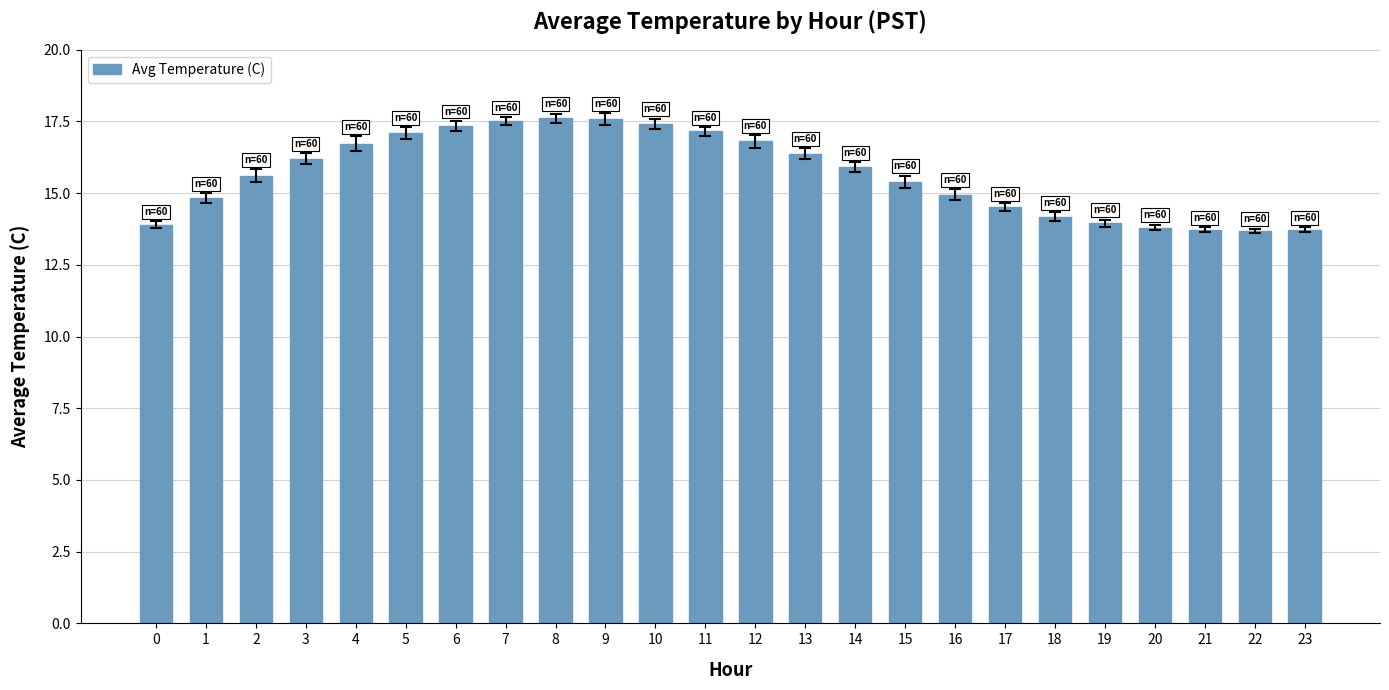

What is the greatest value displayed?

17.6